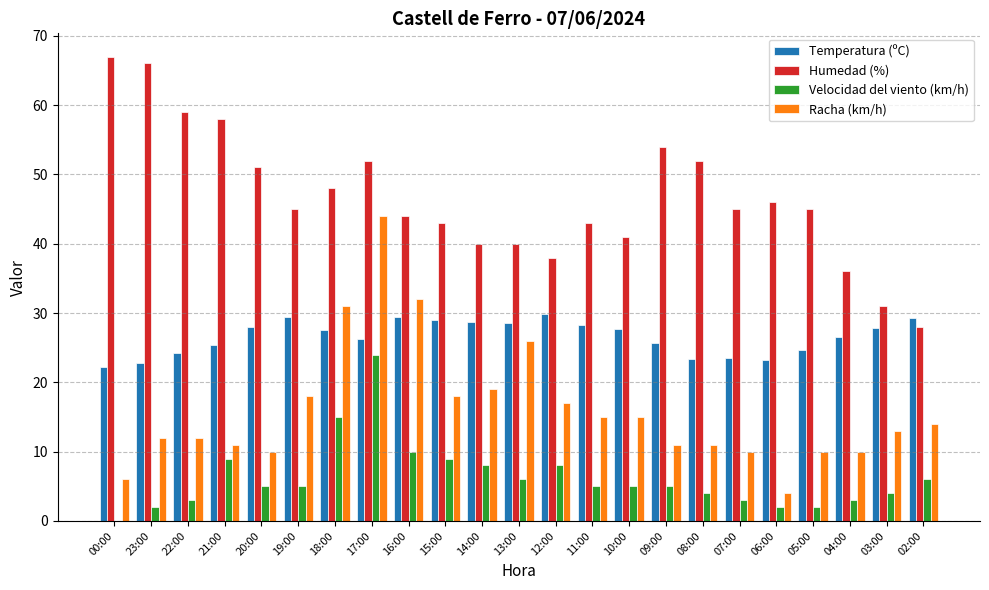

What is the sum of the Racha (km/h) values at 13:00 and 07:00?

36.0